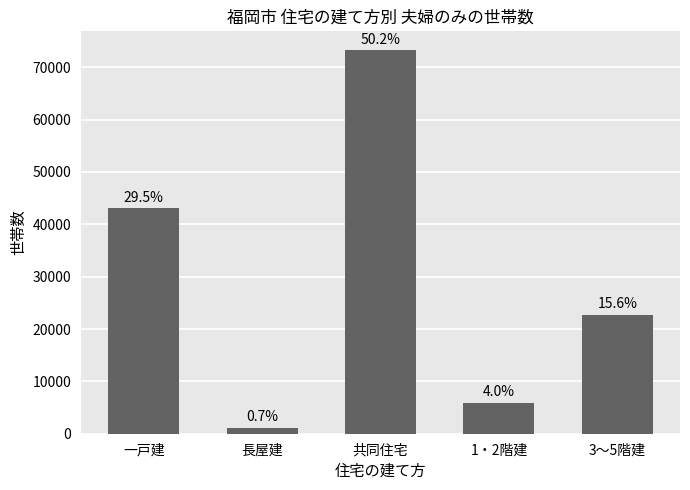

The value at 1・2階建 is 2317. True or false?

False